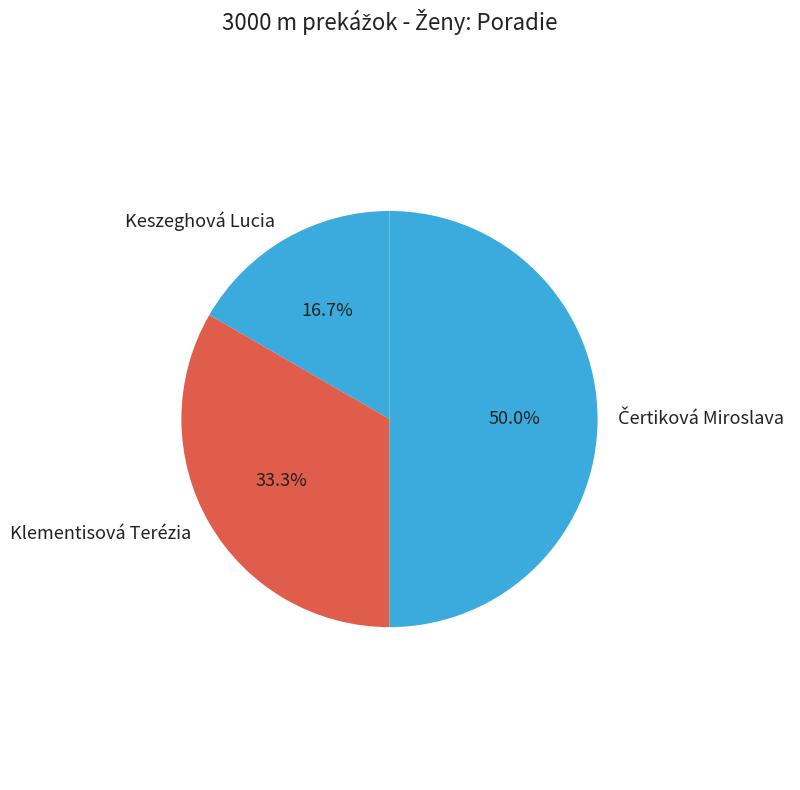

Which slice is the smallest?

Keszeghová Lucia